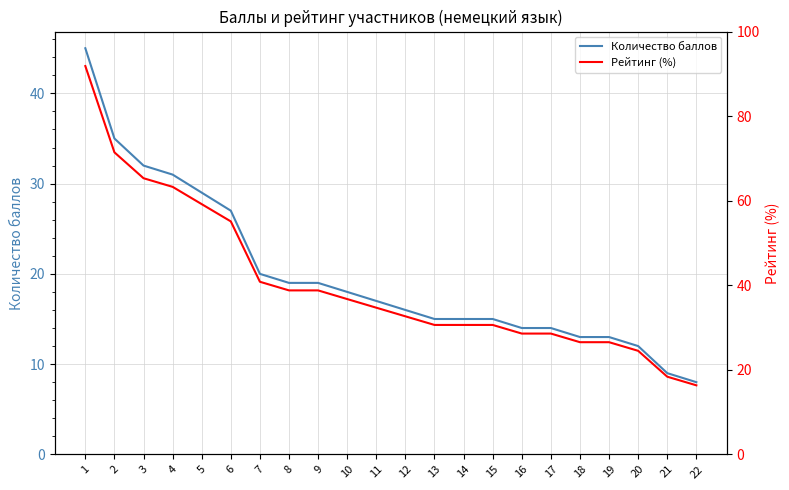

Is this an area chart (filled region under the line)?

No